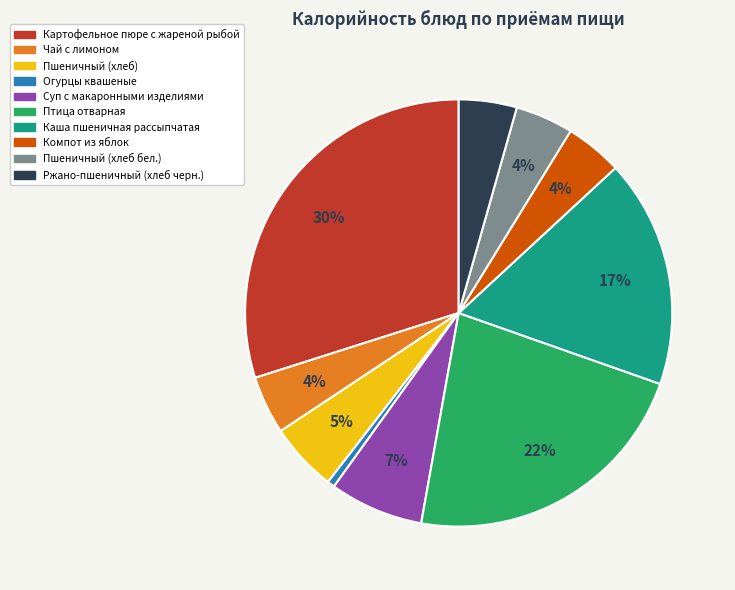

The Каша пшеничная рассыпчатая slice represents 25% of the pie. True or false?

False